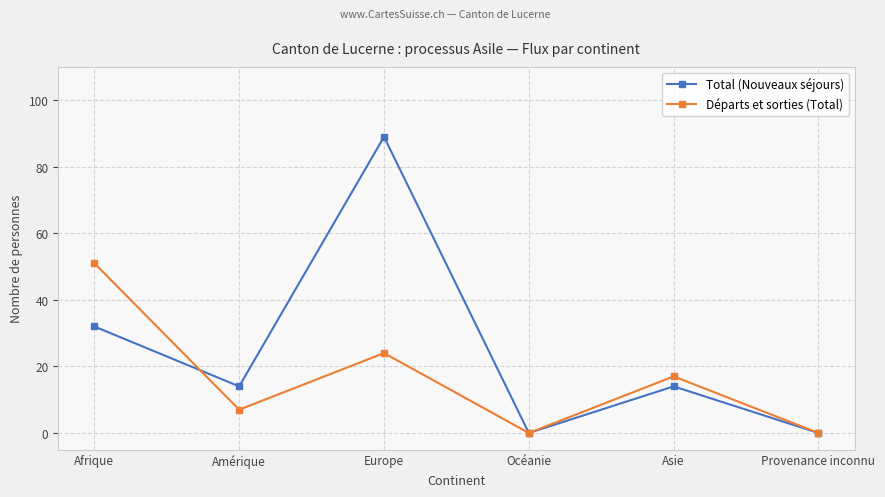

What is the label of the 6th point from the left?

Provenance inconnu